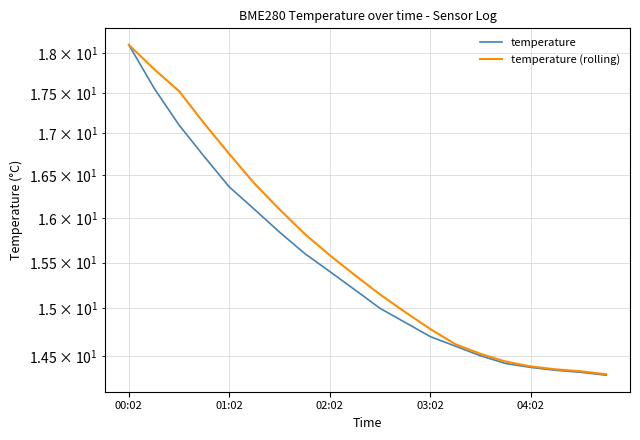

At which category does the chart reach its peak across all series?

00:02